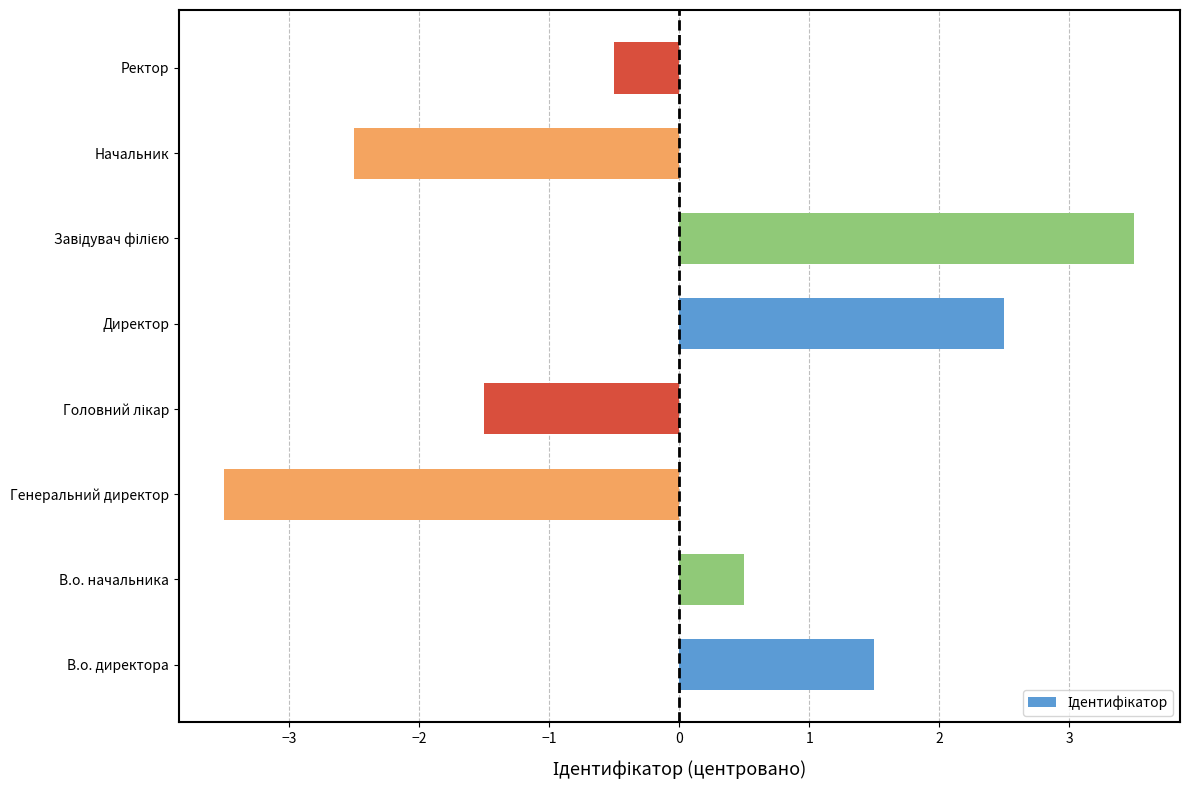

Between Ректор and Директор, which is larger?

Директор